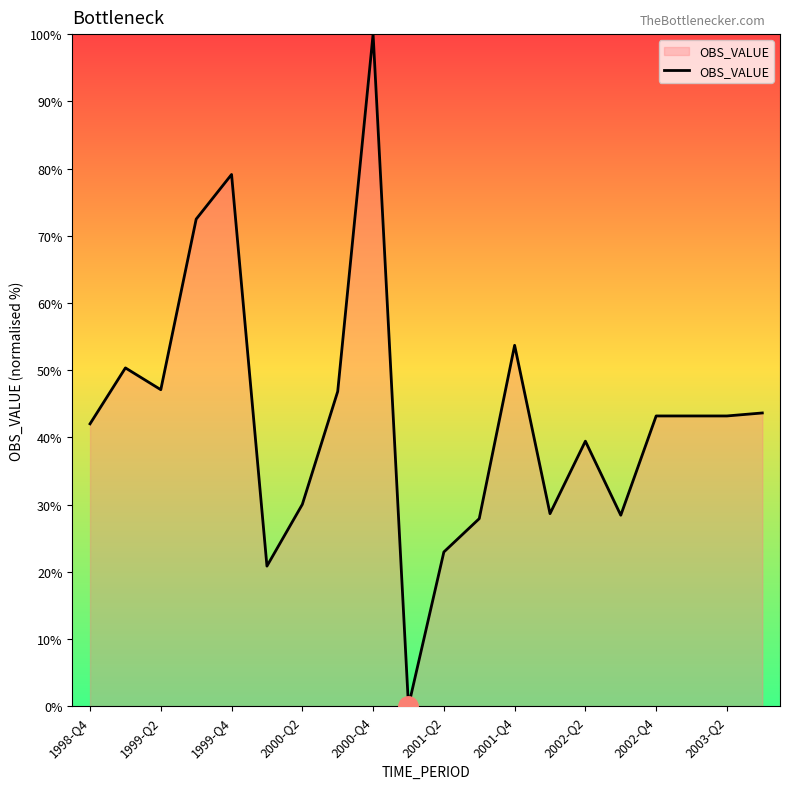

What is the greatest value displayed?

100.0